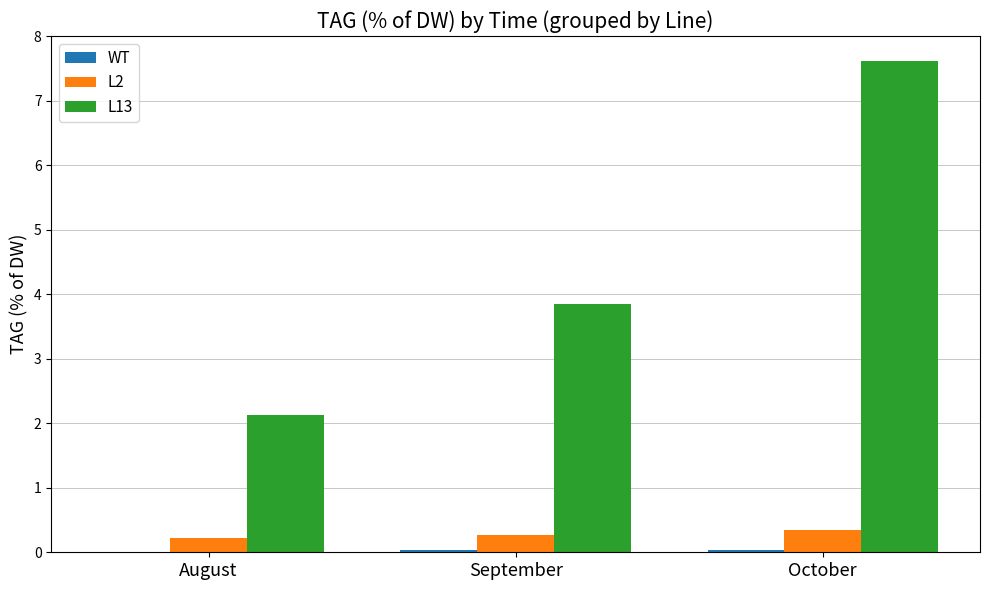

How many data points in L13 are above 3?

2